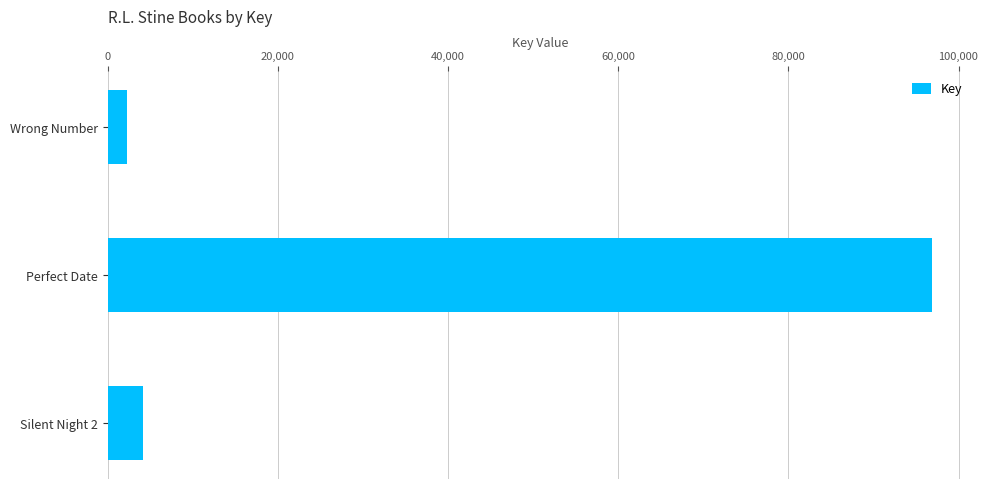

Reading top to bottom, list all the values displayed in this chart.

Wrong Number=2222	Perfect Date=96897	Silent Night 2=4088